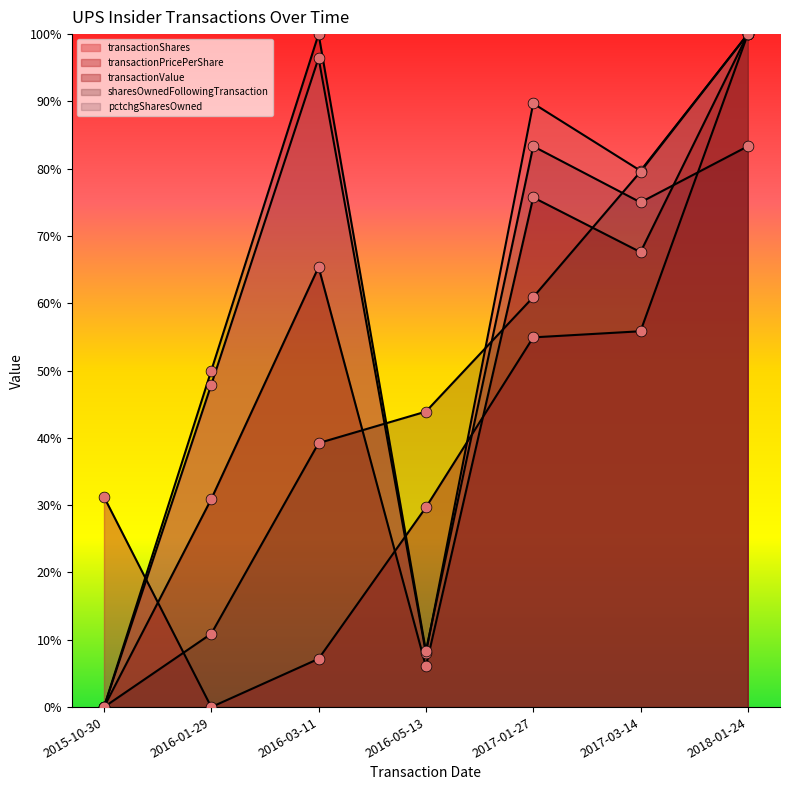

At which category is the sum across all series the highest?

2018-01-24